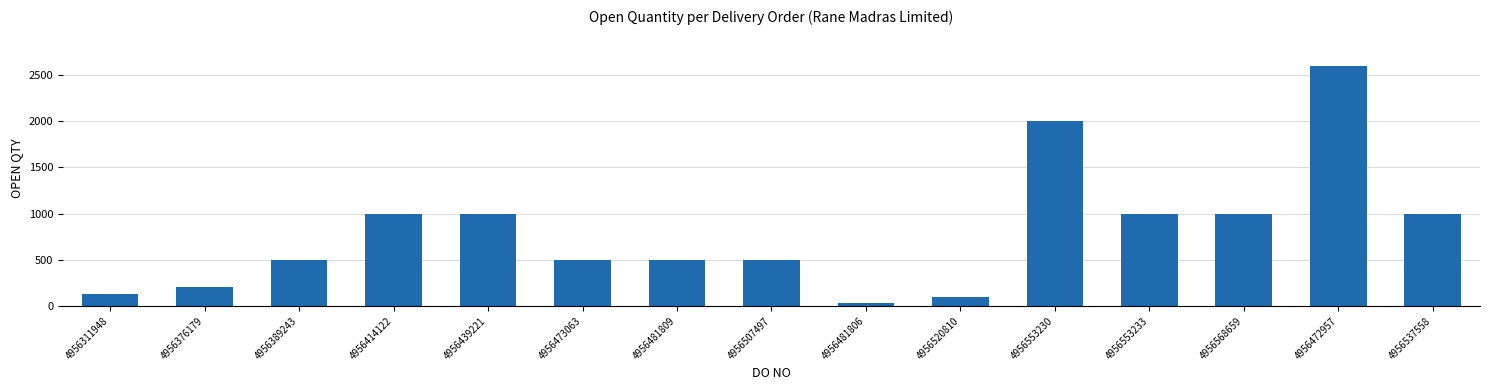

Read the value at 4956311948.

127